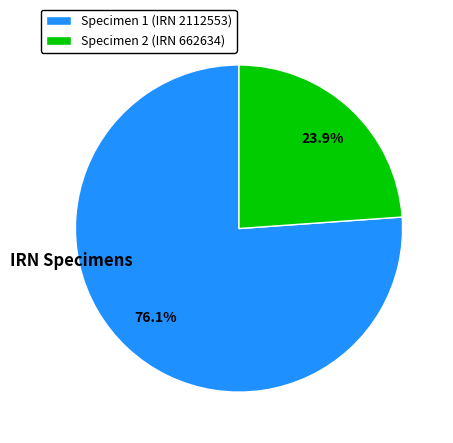

Do Specimen 1 (IRN 2112553) and Specimen 2 (IRN 662634) together represent more than half of the pie?

Yes